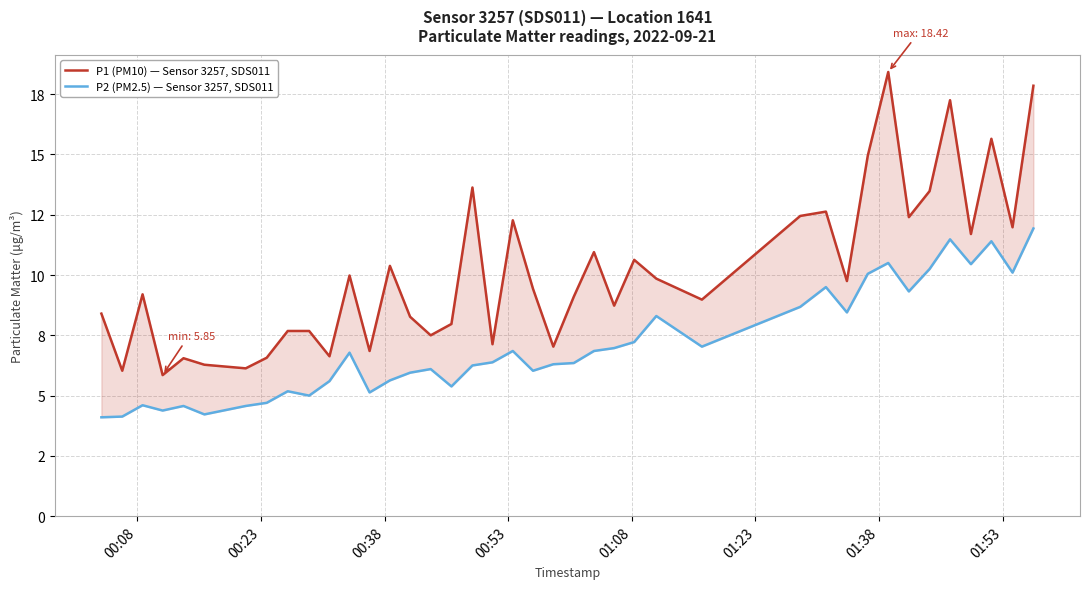

What is the difference between the second highest and second lowest values in the P2 (PM2.5) — Sensor 3257, SDS011 series?

7.4